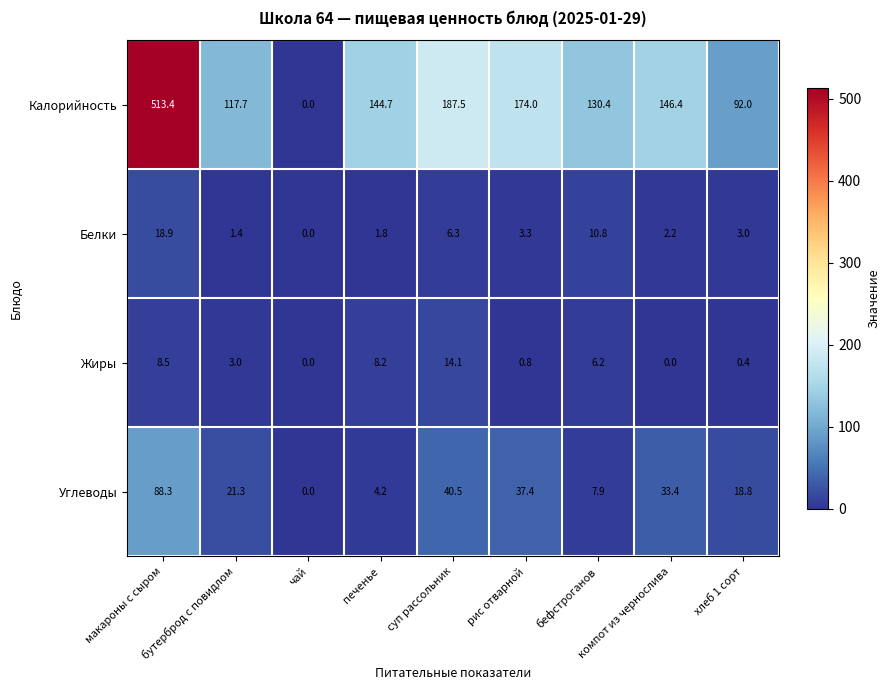

What is the average value of the Углеводы series?

28.0